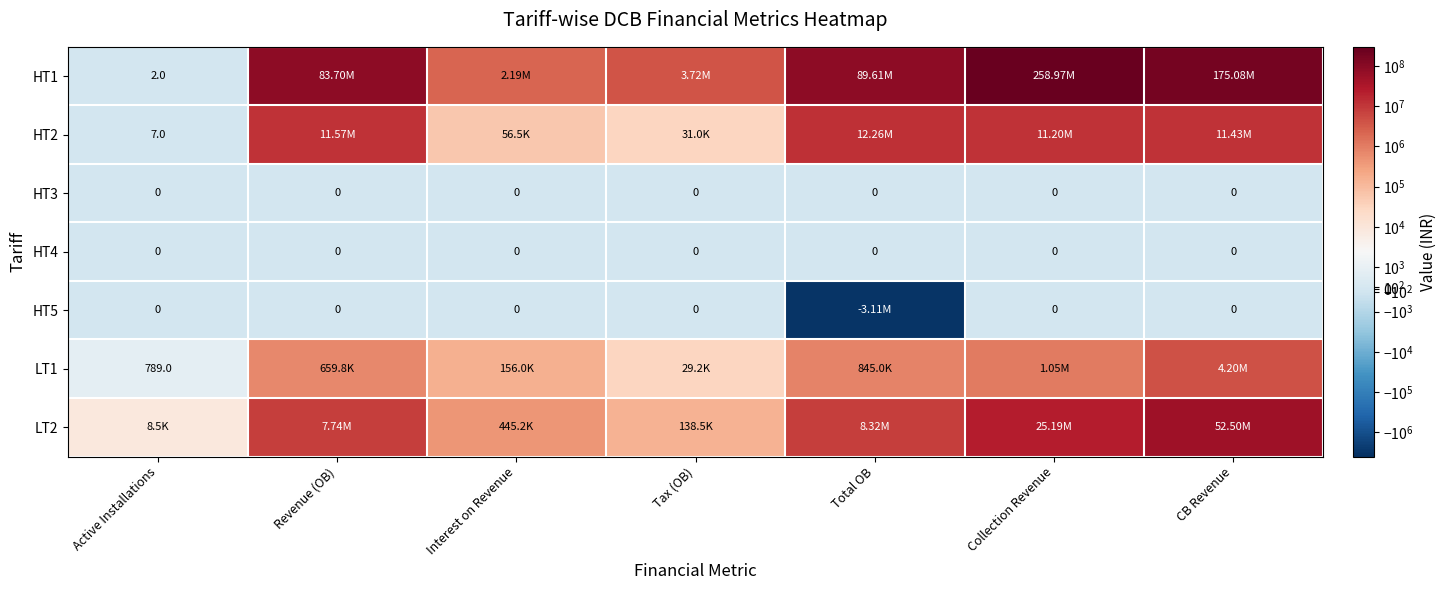

True or false: HT2 has a value of 56472.0 at Interest on Revenue.

True